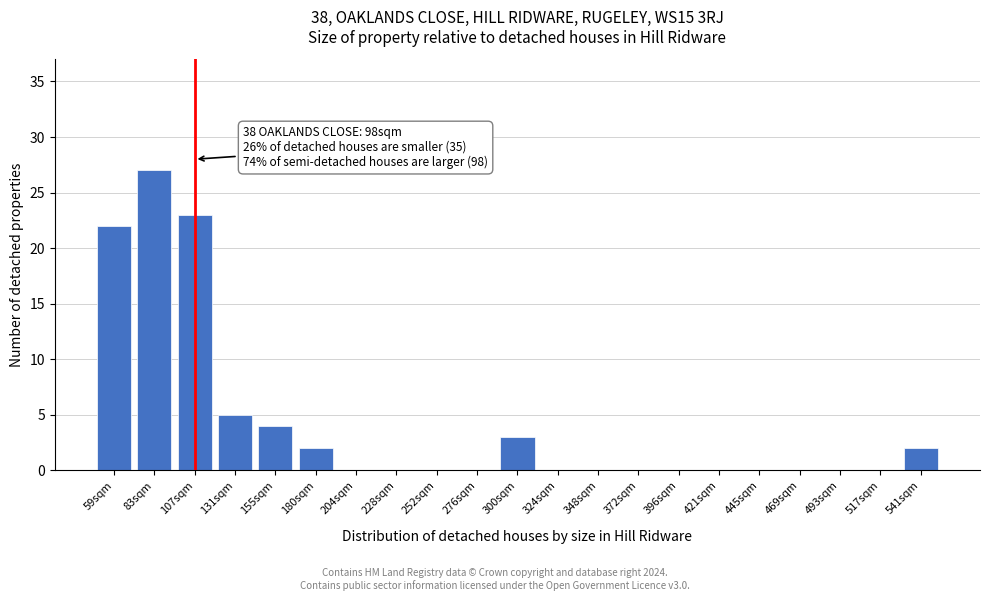

Reading left to right, transcribe all the data shown in this chart.

59sqm=22	83sqm=27	107sqm=23	131sqm=5	155sqm=4	180sqm=2	204sqm=0	228sqm=0	252sqm=0	276sqm=0	300sqm=3	324sqm=0	348sqm=0	372sqm=0	396sqm=0	421sqm=0	445sqm=0	469sqm=0	493sqm=0	517sqm=0	541sqm=2